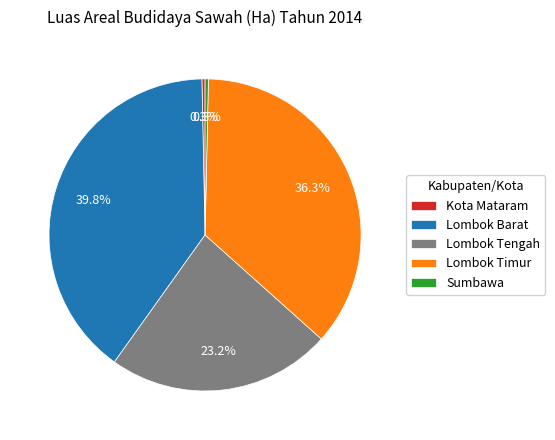

To the nearest percent, what percentage of the pie is Lombok Barat?

40%